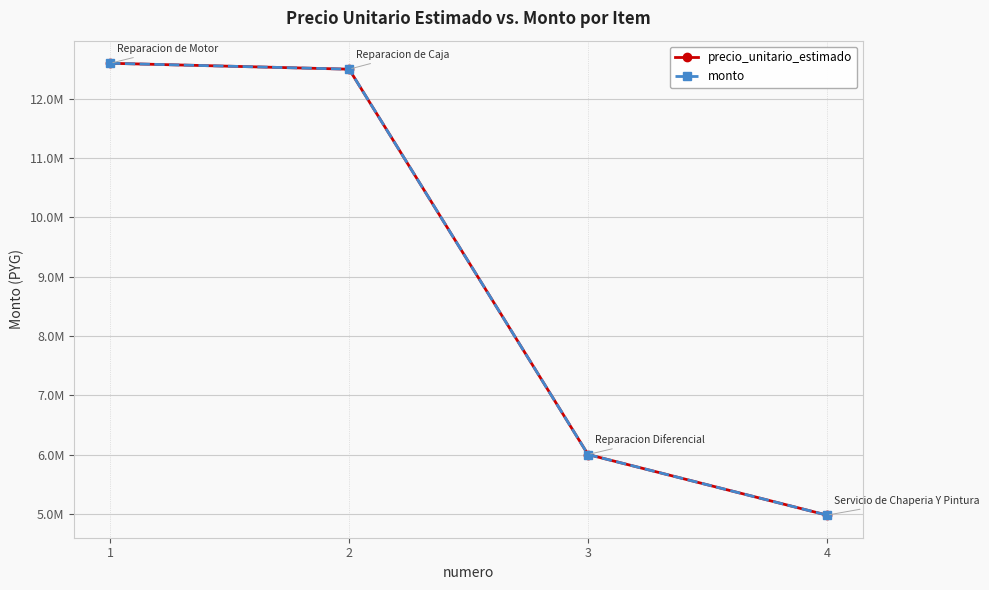

Reading left to right, extract all data points from this chart.

precio_unitario_estimado: 1=12600000	2=12500000	3=6000000	4=4977244
monto: 1=12600000	2=12500000	3=6000000	4=4977244